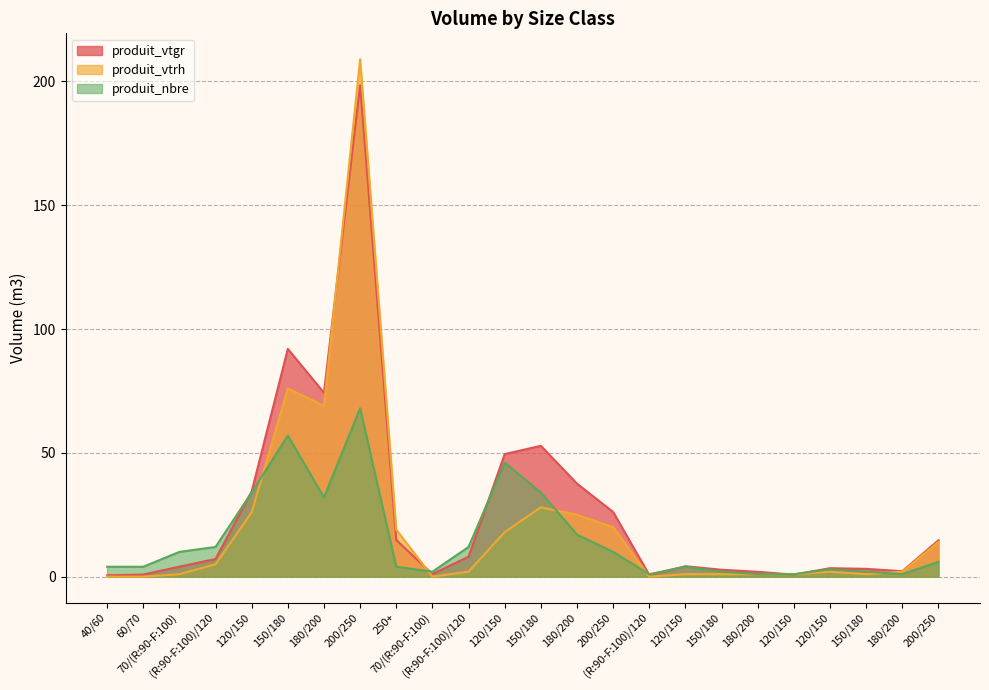

Between 180/200 and 200/250, which series saw the biggest shift?

produit_vtgr